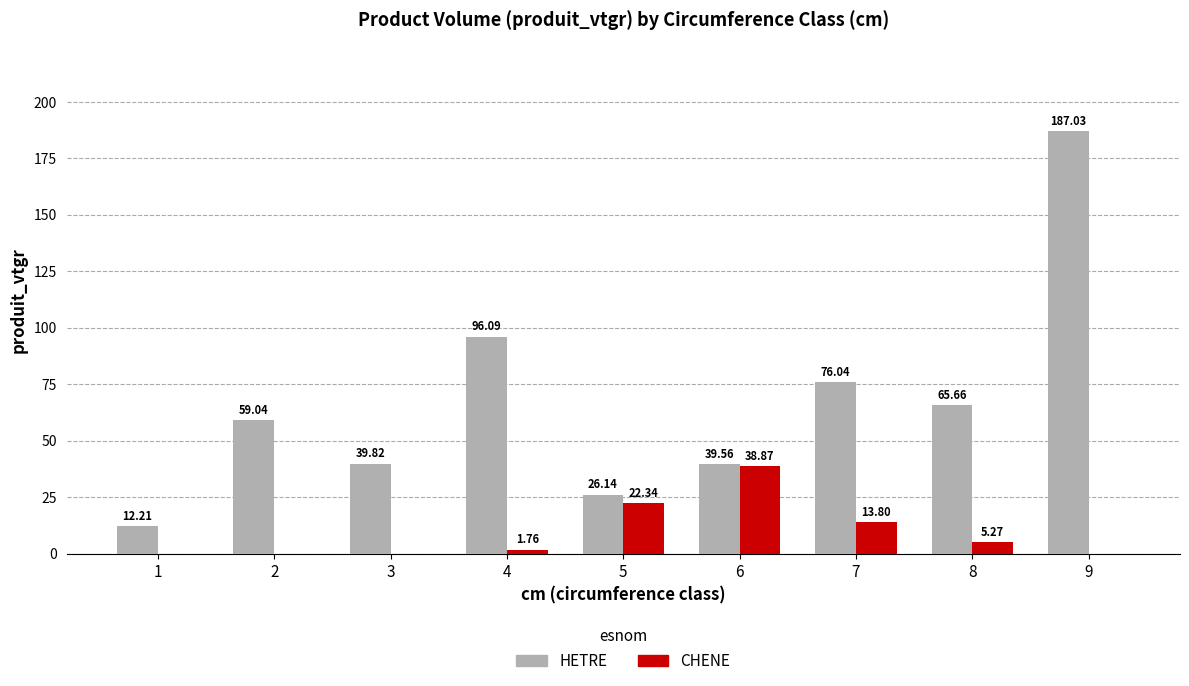

How many values in the HETRE series exceed 59?

5